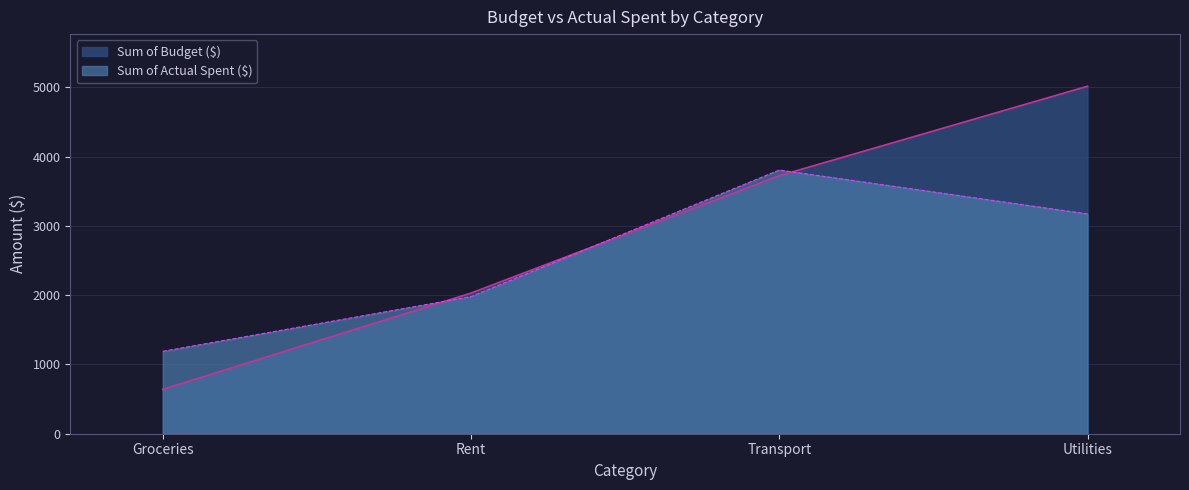

List the series in order of their peak value, lowest first.

Sum of Actual Spent ($), Sum of Budget ($)